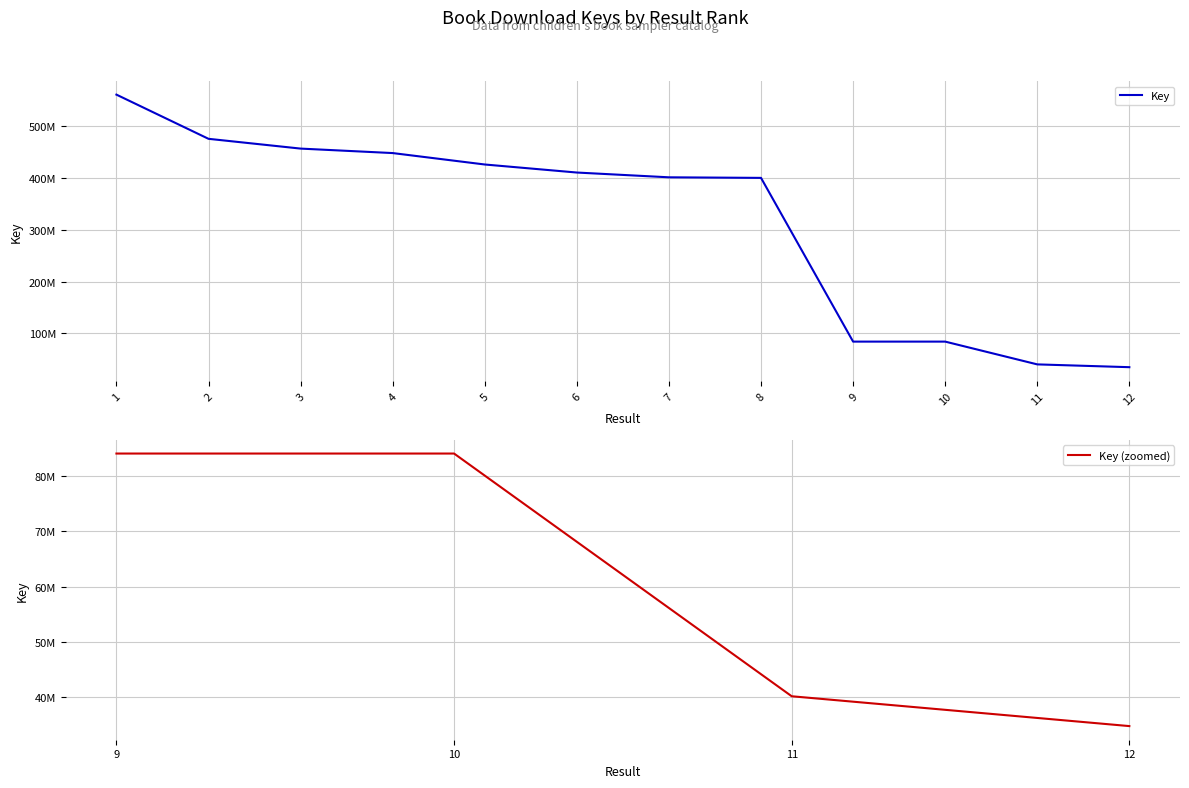

How many interior local valleys (lower than both neighbors) does the data have?

1